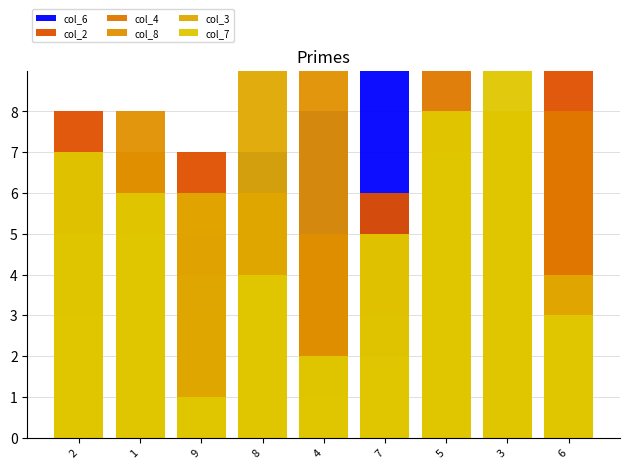

Reading right to left, list all the values displayed in this chart.

col_6: 6=1	3=4	5=3	7=9	4=8	8=7	9=5	1=2	2=6
col_2: 6=9	3=2	5=1	7=6	4=3	8=5	9=7	1=4	2=8
col_4: 6=8	3=6	5=9	7=3	4=5	8=2	9=4	1=7	2=1
col_8: 6=2	3=7	5=4	7=1	4=9	8=6	9=3	1=8	2=5
col_3: 6=4	3=8	5=7	7=2	4=1	8=9	9=6	1=5	2=3
col_7: 6=3	3=9	5=8	7=5	4=2	8=4	9=1	1=6	2=7